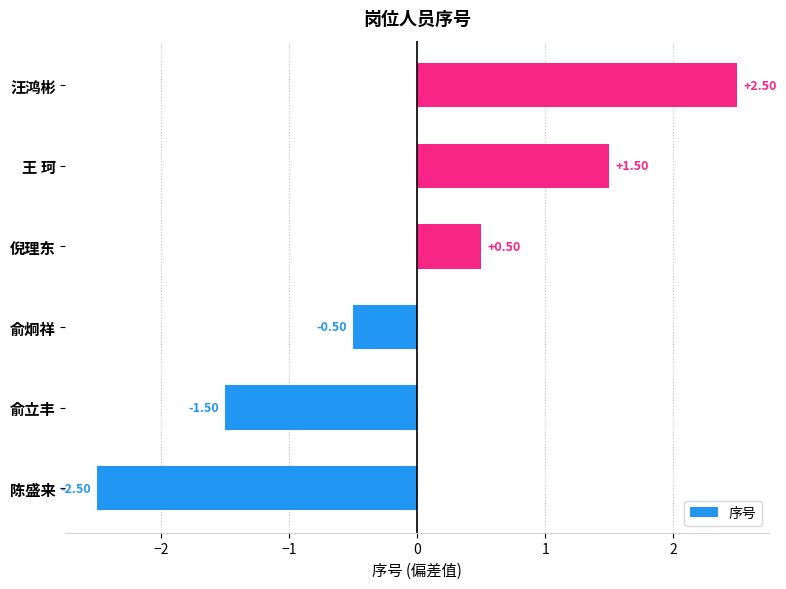

Rank the categories by value from highest to lowest.

汪鸿彬, 王 珂, 倪理东, 俞炯祥, 俞立丰, 陈盛来